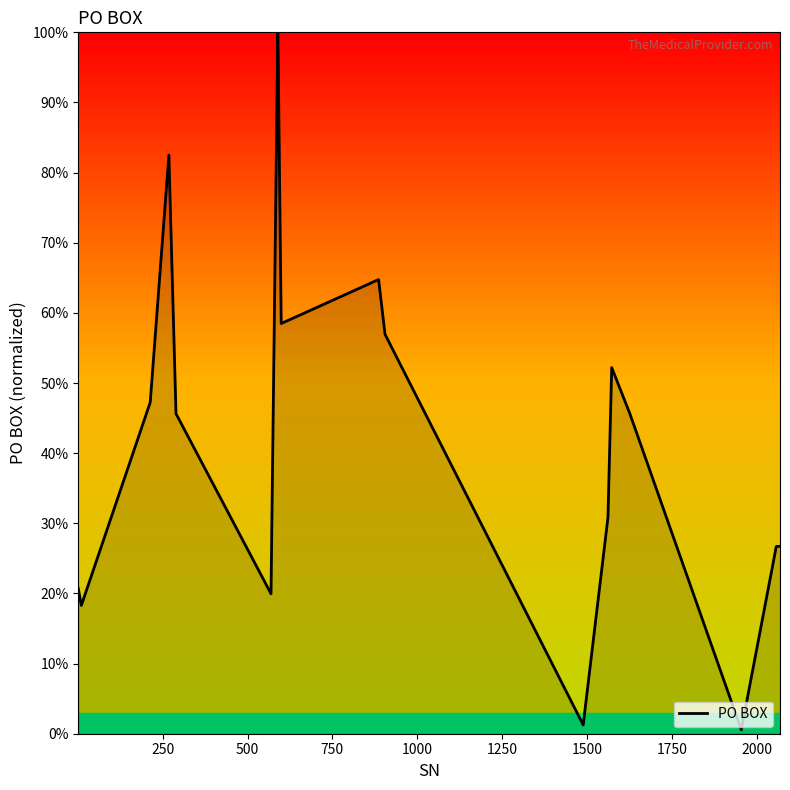

Count the number of values greater than 45.

10